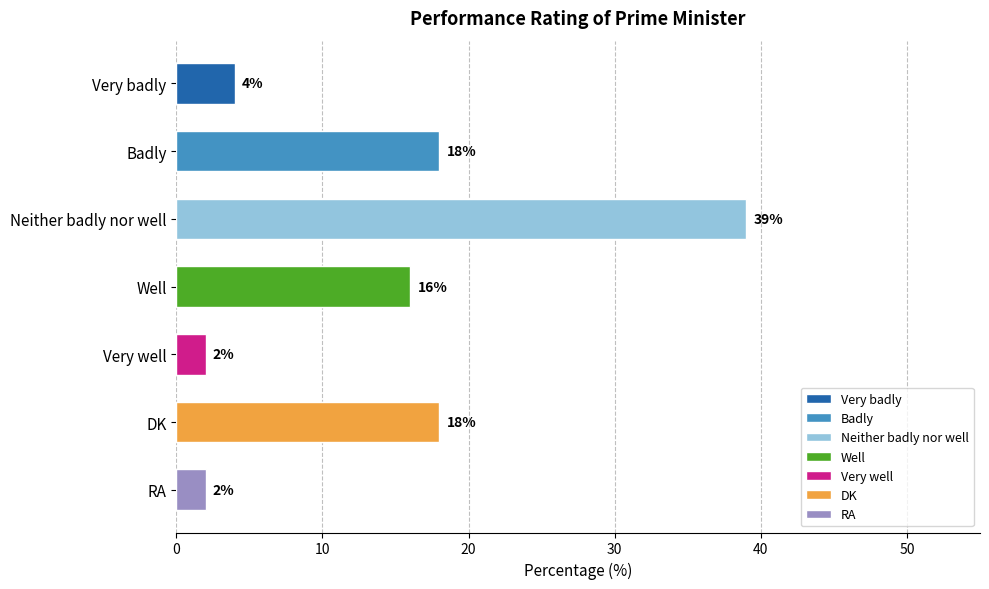

List the labels in order of value, smallest first.

Very well, RA, Very badly, Well, Badly, DK, Neither badly nor well